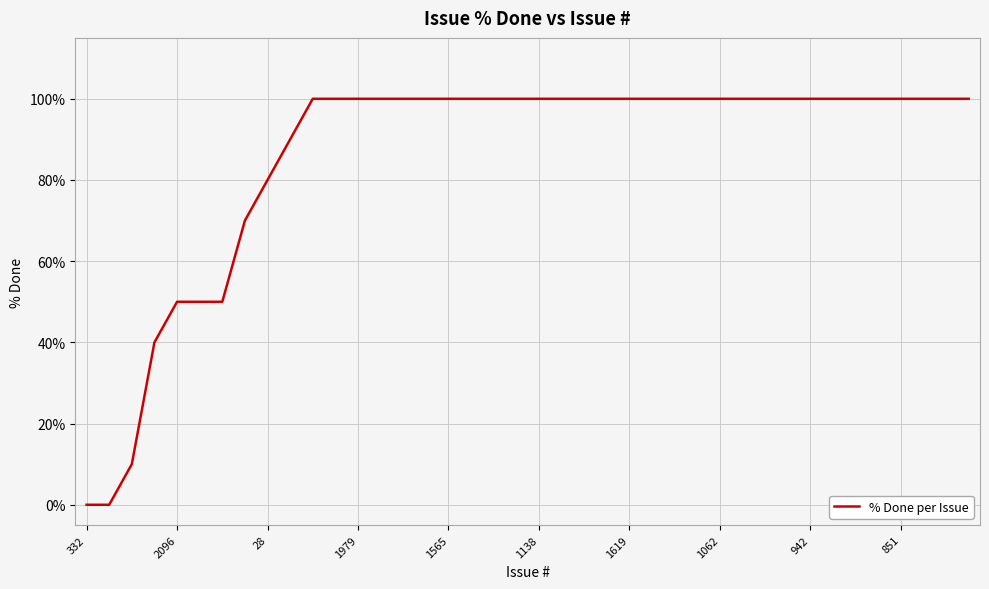

What is the maximum value shown in the chart?

100